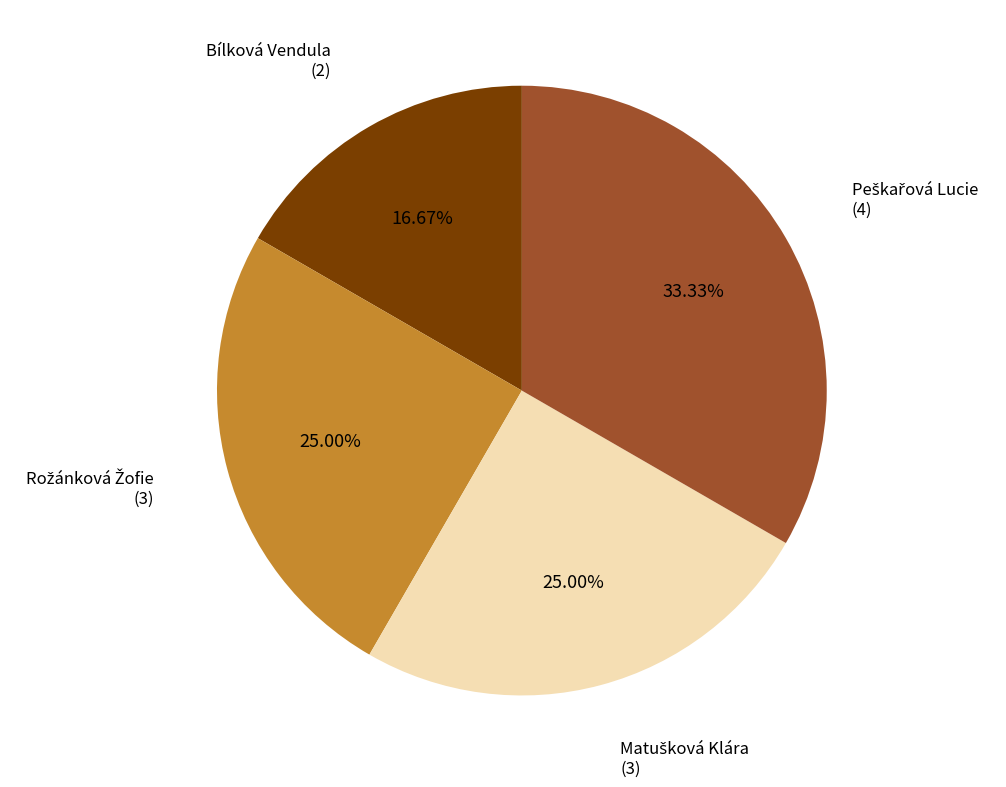

Is there any slice that represents more than half of the pie?

No